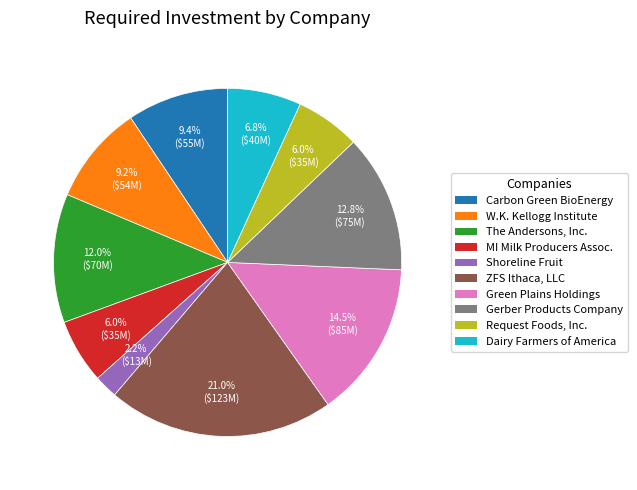

Is there a majority slice in this chart?

No